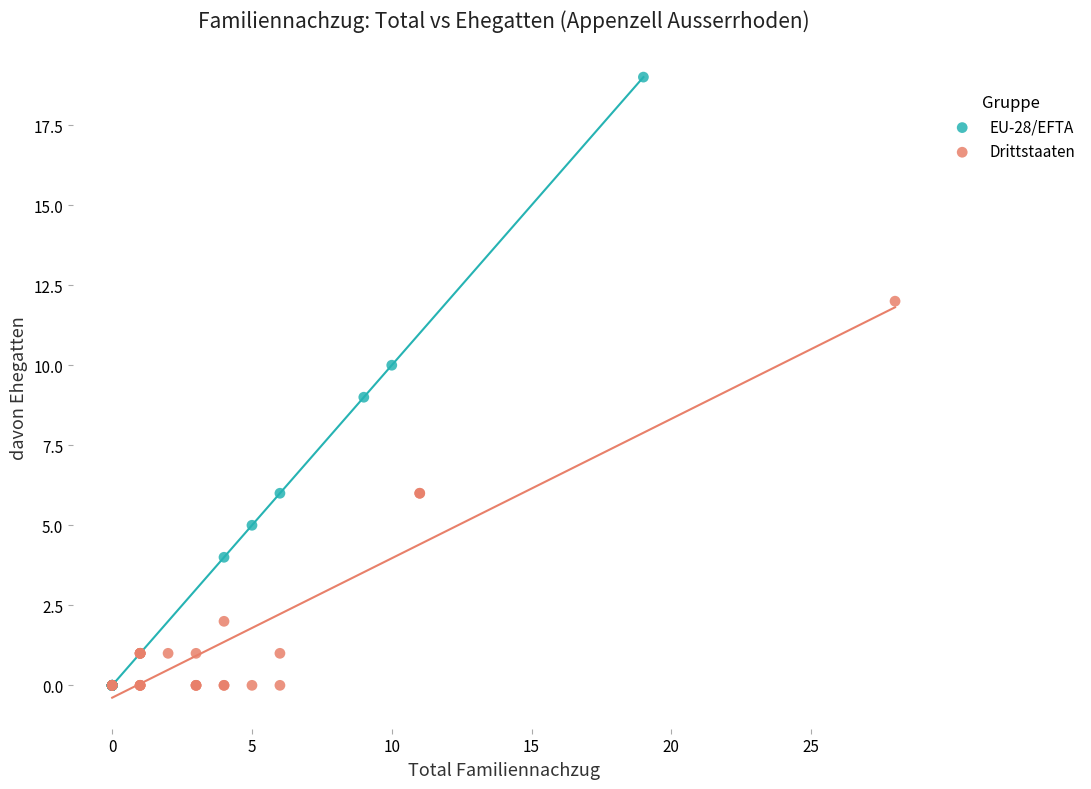

What are all the series names shown in the legend?

EU-28/EFTA, Drittstaaten